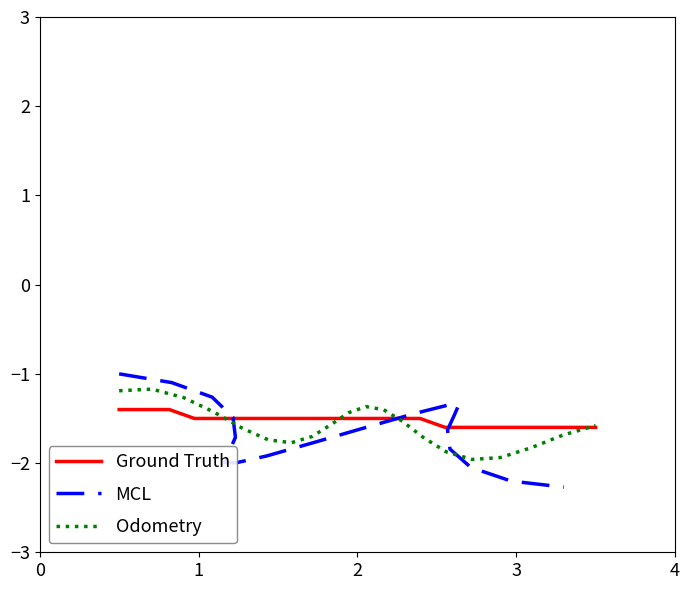

What are all the series names shown in the legend?

Ground Truth, MCL, Odometry